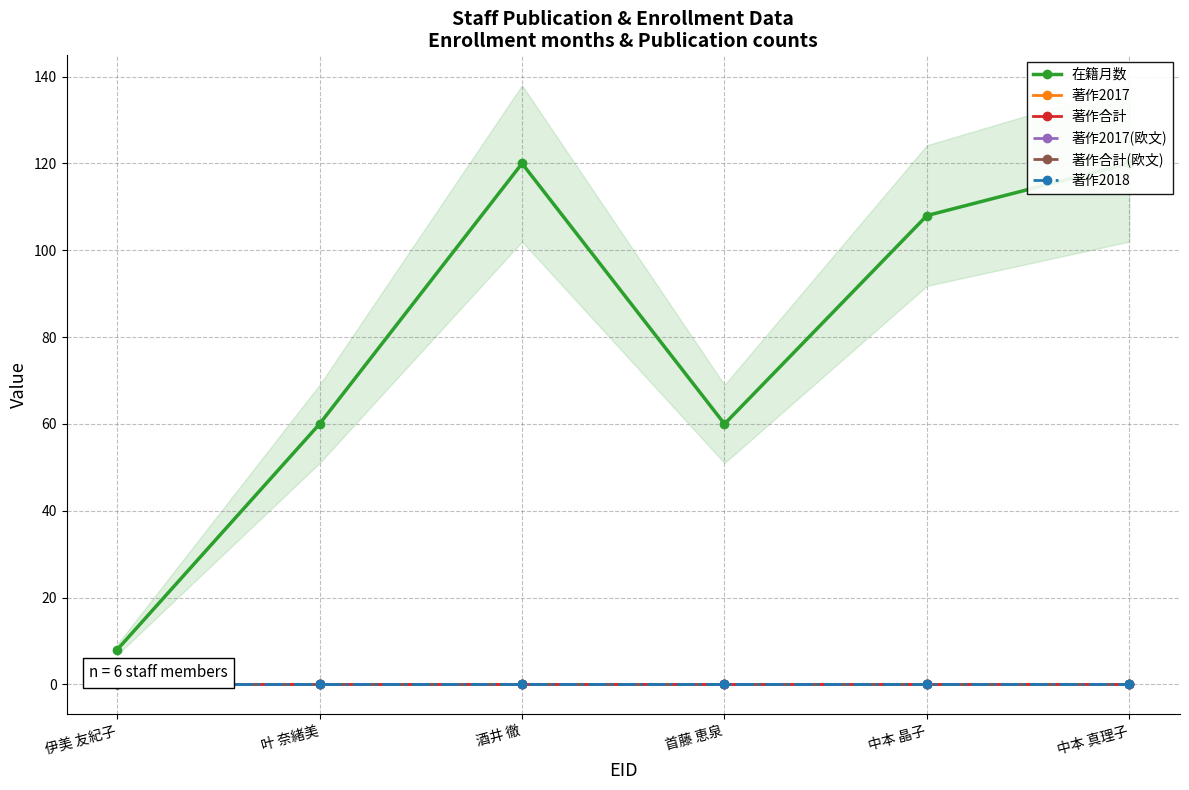

True or false: 著作2017(欧文) and 著作合計 cross at least once.

False